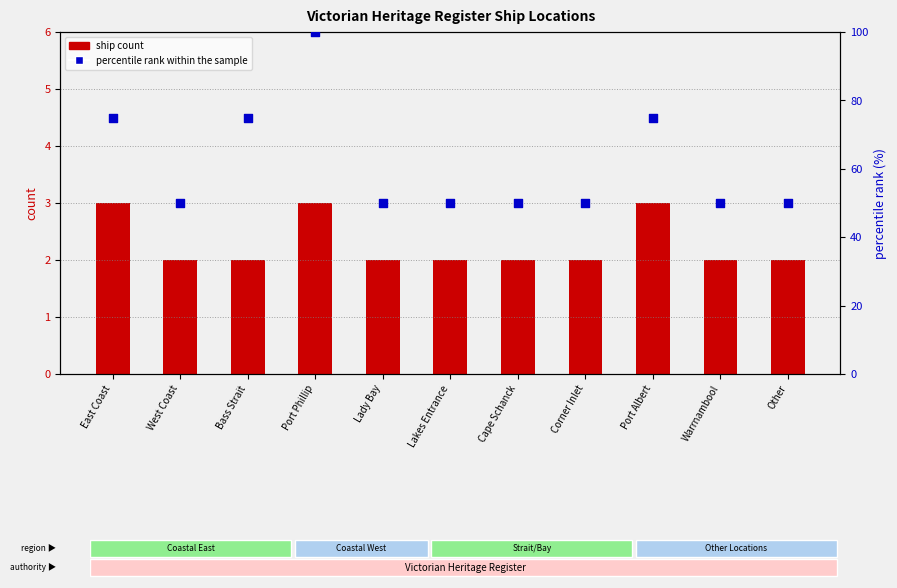

At how many categories does at least one series exceed 21?

11